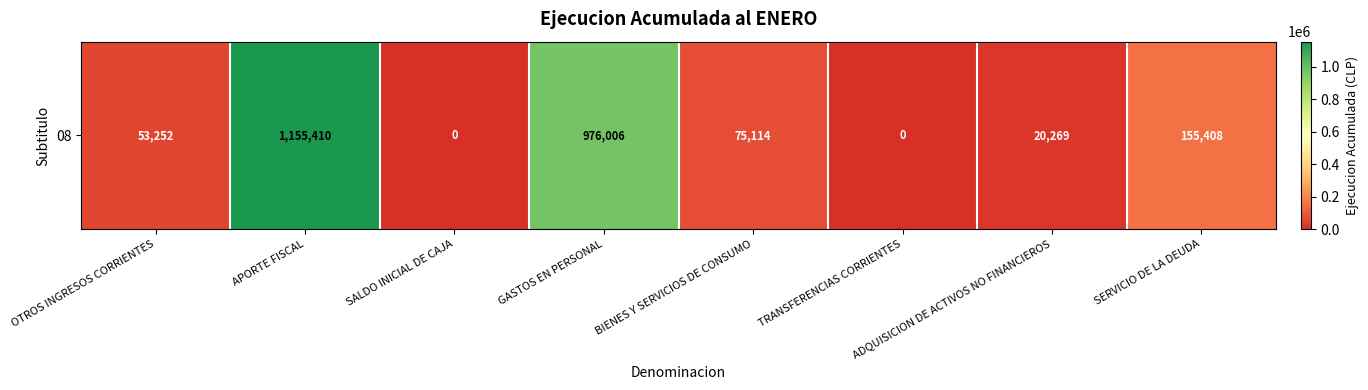

Rank the categories by value from highest to lowest.

APORTE FISCAL, GASTOS EN PERSONAL, SERVICIO DE LA DEUDA, BIENES Y SERVICIOS DE CONSUMO, OTROS INGRESOS CORRIENTES, ADQUISICION DE ACTIVOS NO FINANCIEROS, SALDO INICIAL DE CAJA, TRANSFERENCIAS CORRIENTES